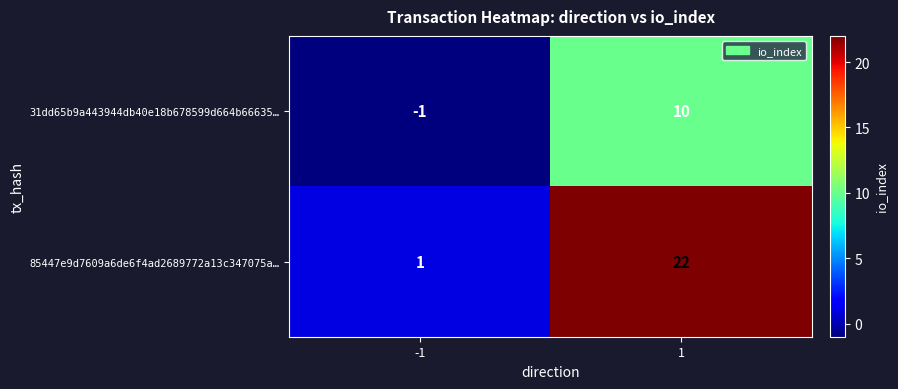

Rank the categories by 85447e9d7609a6de6f4ad2689772a13c347075a… value from lowest to highest.

-1, 1